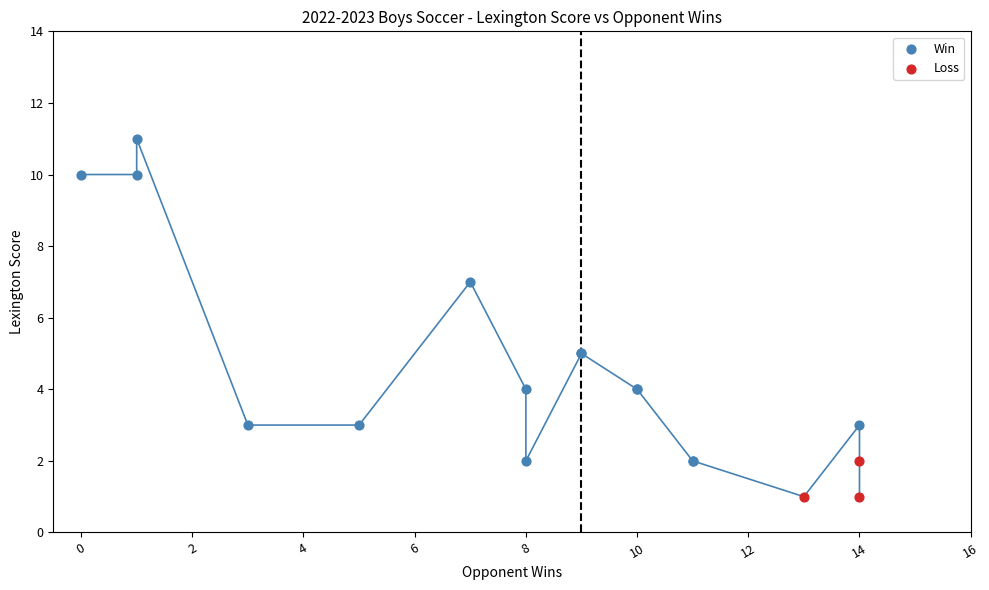

Which series contains the lowest Y value?

Loss